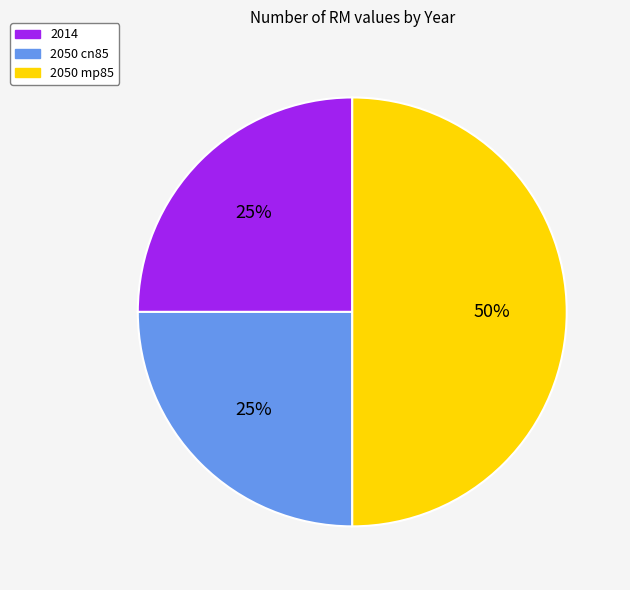

Which slice is the largest?

2050 mp85